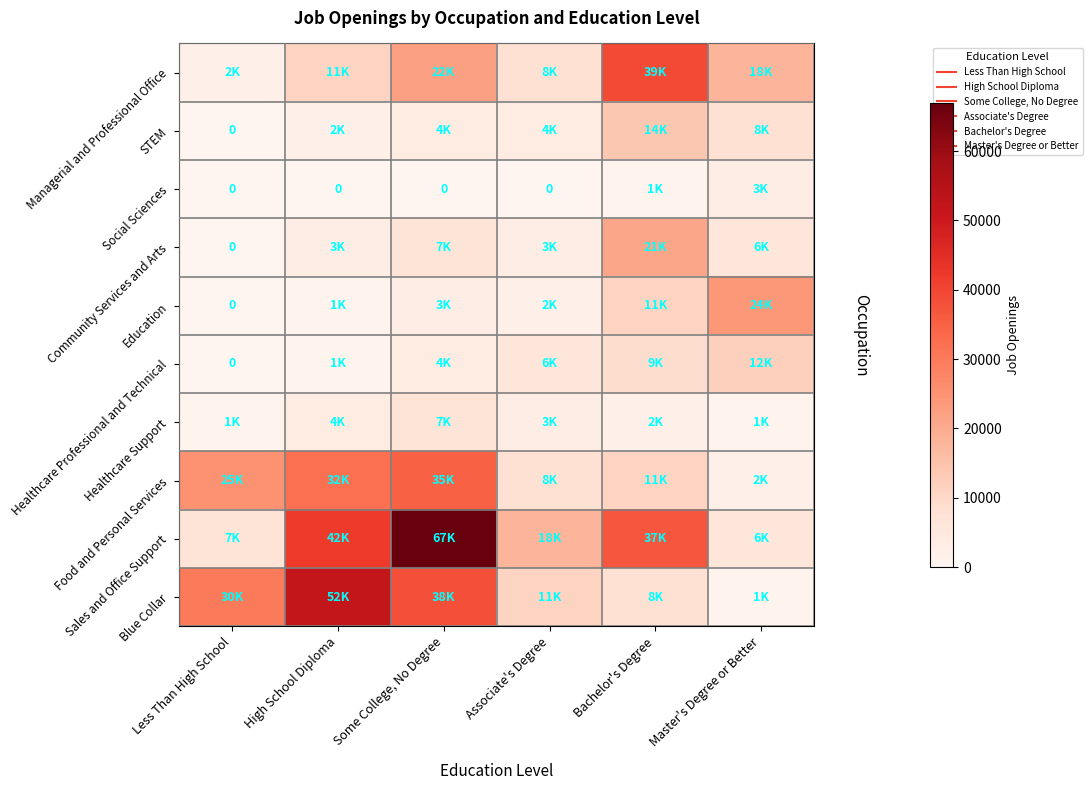

Is the value of Social Sciences at Less Than High School greater than the value of Healthcare Support at Master's Degree or Better?

No